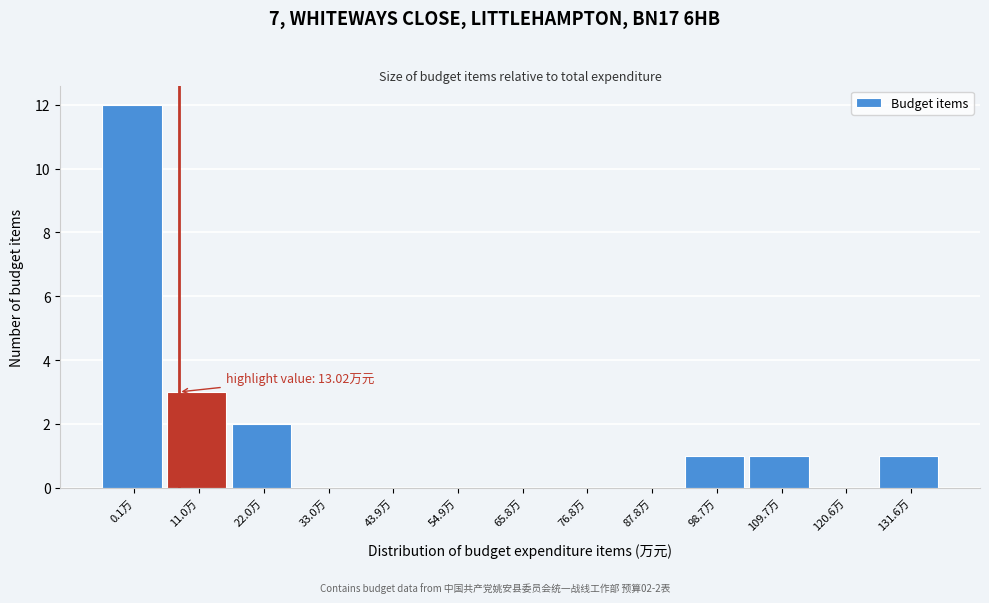

Reading left to right, transcribe all the data shown in this chart.

0.1万=12	11.0万=3	22.0万=2	33.0万=0	43.9万=0	54.9万=0	65.8万=0	76.8万=0	87.8万=0	98.7万=1	109.7万=1	120.6万=0	131.6万=1